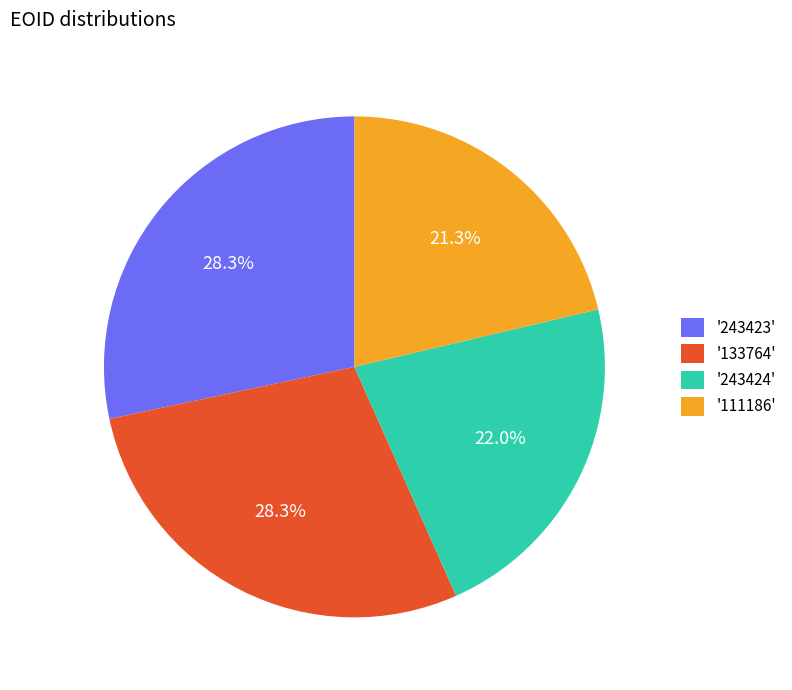

To the nearest percent, what is the average slice percentage?

25%